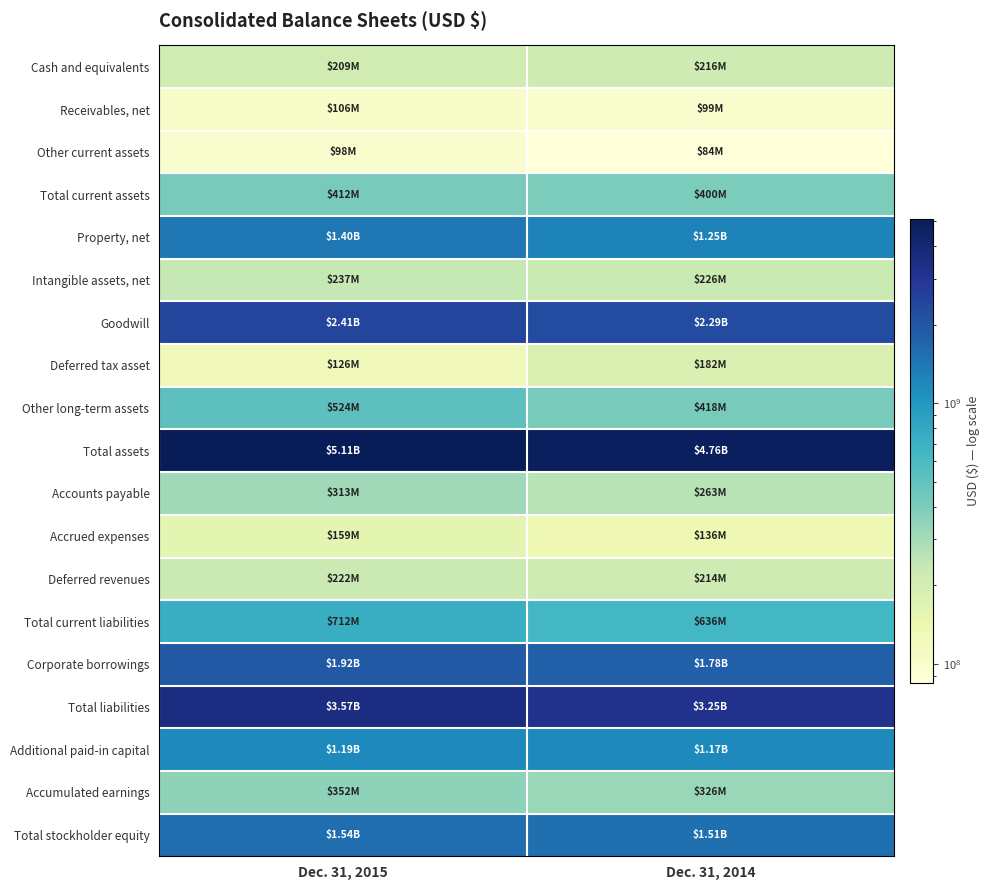

Reading right to left, transcribe all the data shown in this chart.

Cash and equivalents: Dec. 31, 2014=216155000	Dec. 31, 2015=209306000
Receivables, net: Dec. 31, 2014=99252000	Dec. 31, 2015=105509000
Other current assets: Dec. 31, 2014=84343000	Dec. 31, 2015=97608000
Total current assets: Dec. 31, 2014=399750000	Dec. 31, 2015=412423000
Property, net: Dec. 31, 2014=1247230000	Dec. 31, 2015=1401928000
Intangible assets, net: Dec. 31, 2014=225515000	Dec. 31, 2015=237376000
Goodwill: Dec. 31, 2014=2291943000	Dec. 31, 2015=2408834000
Deferred tax asset: Dec. 31, 2014=181755000	Dec. 31, 2015=125903000
Other long-term assets: Dec. 31, 2014=417604000	Dec. 31, 2015=523525000
Total assets: Dec. 31, 2014=4763797000	Dec. 31, 2015=5109989000
Accounts payable: Dec. 31, 2014=262635000	Dec. 31, 2015=313025000
Accrued expenses: Dec. 31, 2014=136262000	Dec. 31, 2015=158664000
Deferred revenues: Dec. 31, 2014=213882000	Dec. 31, 2015=221679000
Total current liabilities: Dec. 31, 2014=636377000	Dec. 31, 2015=712154000
Corporate borrowings: Dec. 31, 2014=1775132000	Dec. 31, 2015=1924366000
Total liabilities: Dec. 31, 2014=3249574000	Dec. 31, 2015=3570018000
Additional paid-in capital: Dec. 31, 2014=1174886000	Dec. 31, 2015=1185366000
Accumulated earnings: Dec. 31, 2014=326493000	Dec. 31, 2015=351801000
Total stockholder equity: Dec. 31, 2014=1514223000	Dec. 31, 2015=1539971000